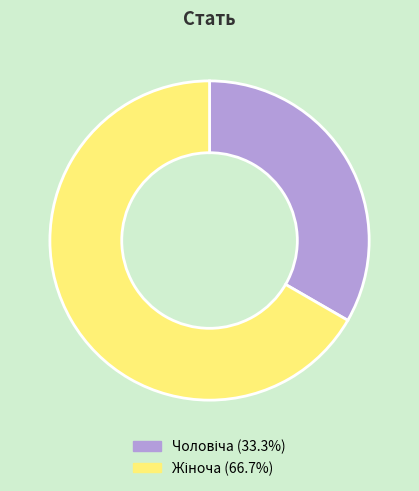

How many slices are in this pie chart?

2